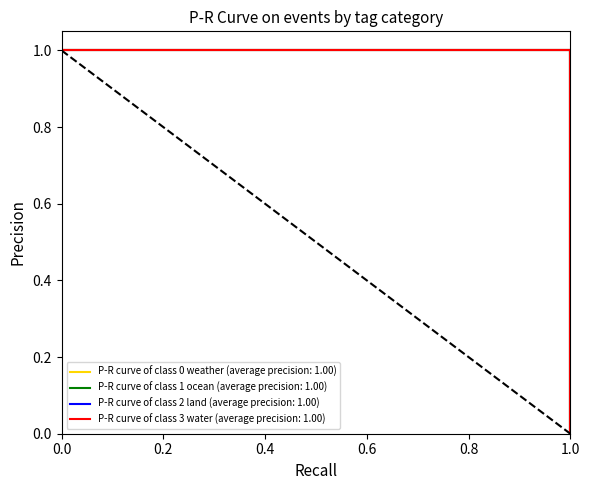

True or false: WATER and LAND intersect in this chart.

False